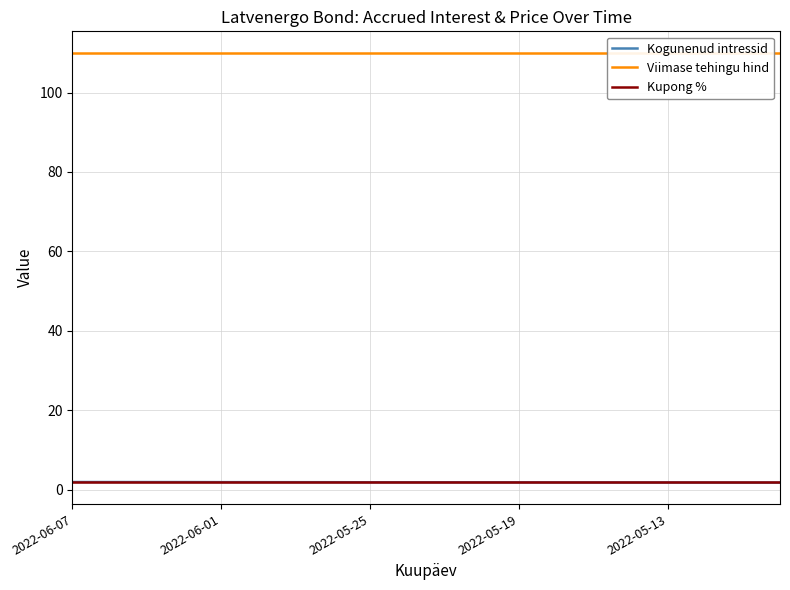

Which series changed the most between 14 and 18?

Kogunenud intressid